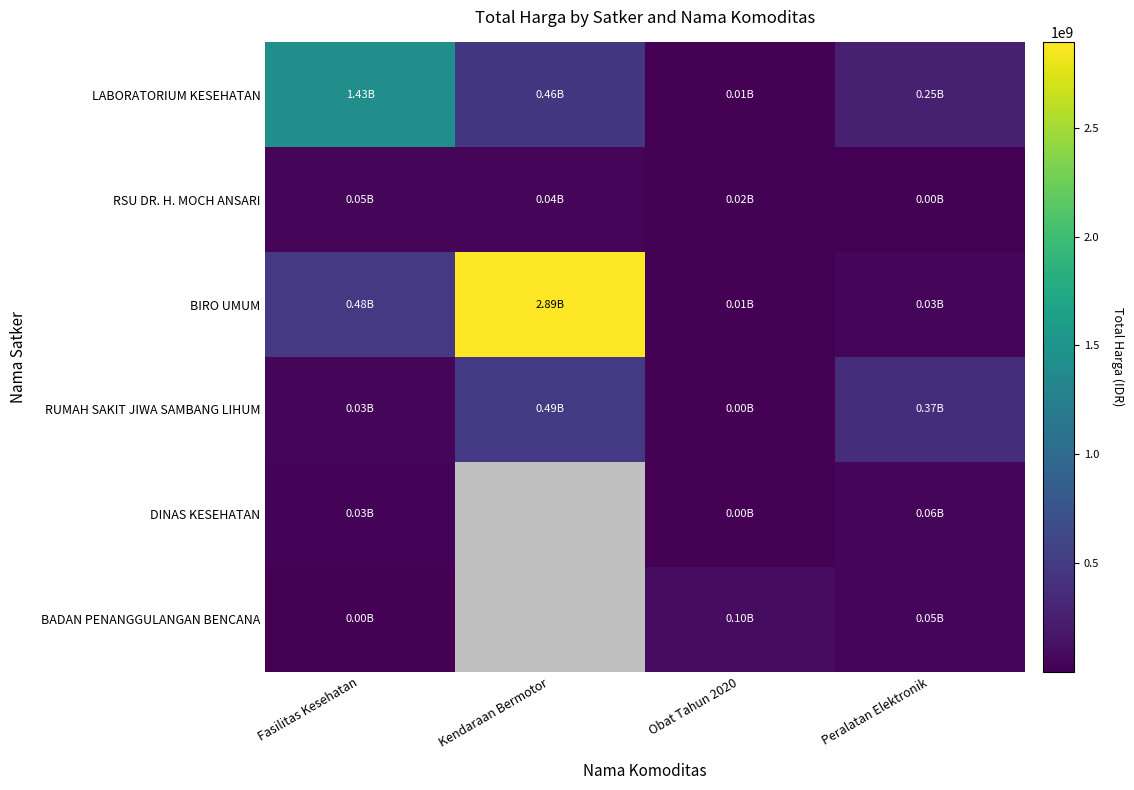

The value of LABORATORIUM KESEHATAN at Kendaraan Bermotor is 464002100.0. True or false?

True